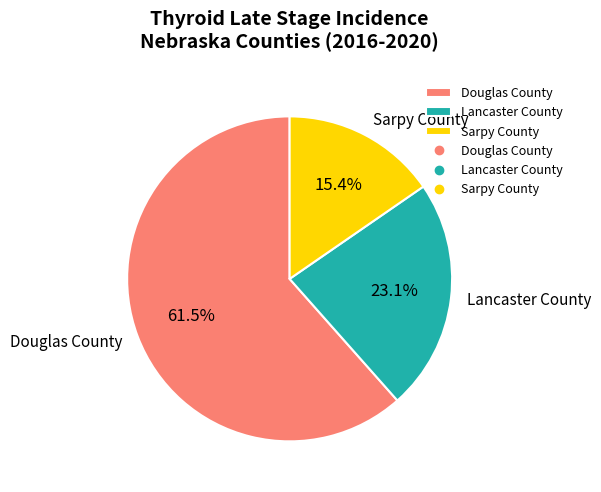

The Lancaster County slice represents 13% of the pie. True or false?

False